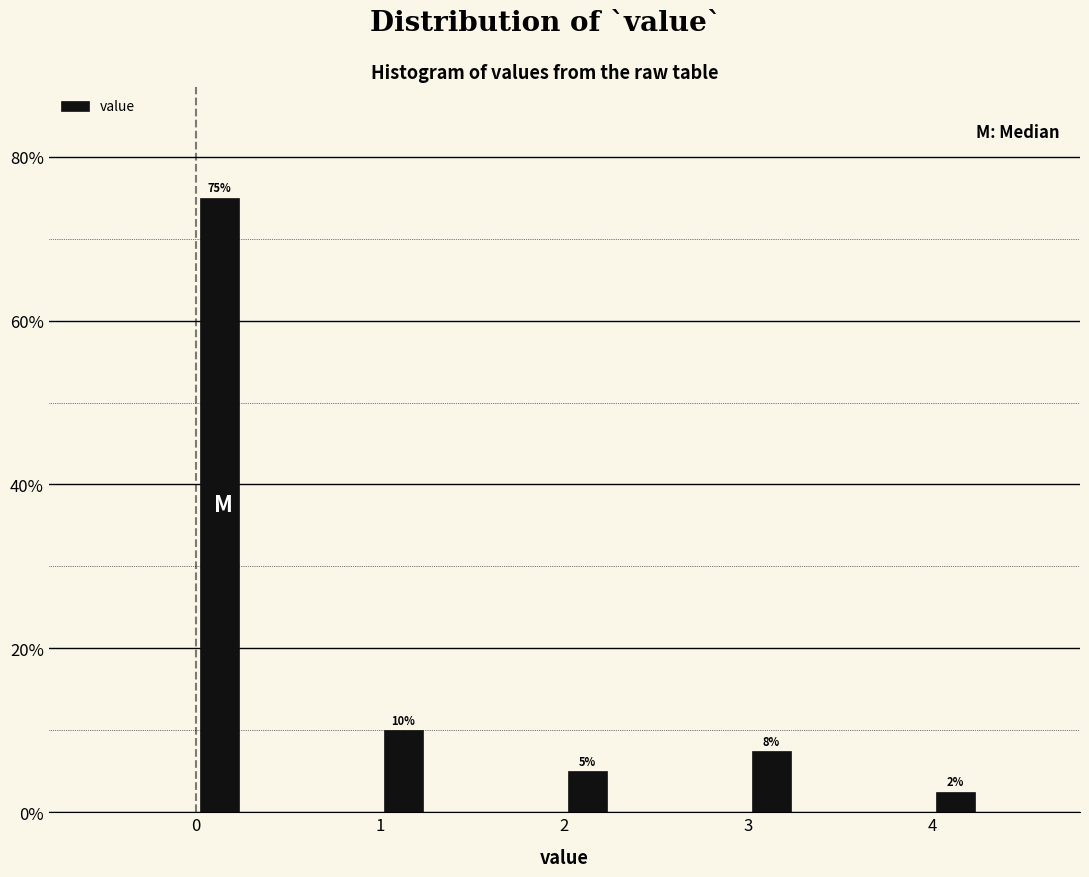

Around what value on the x-axis is the tallest bar? Give the approximate position of its centre, as read against the axis.

0.1